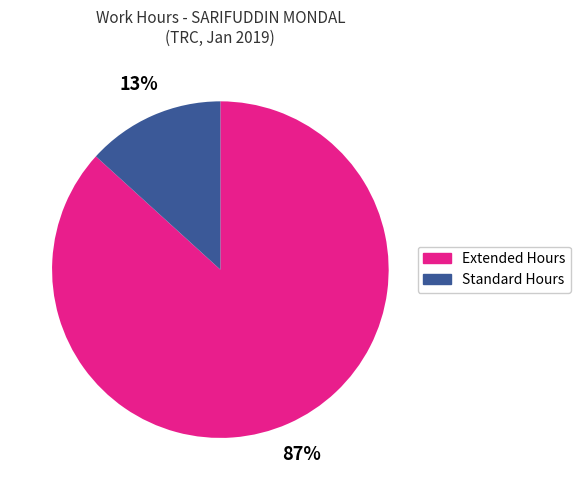

To the nearest percent, what is the average slice percentage?

50%